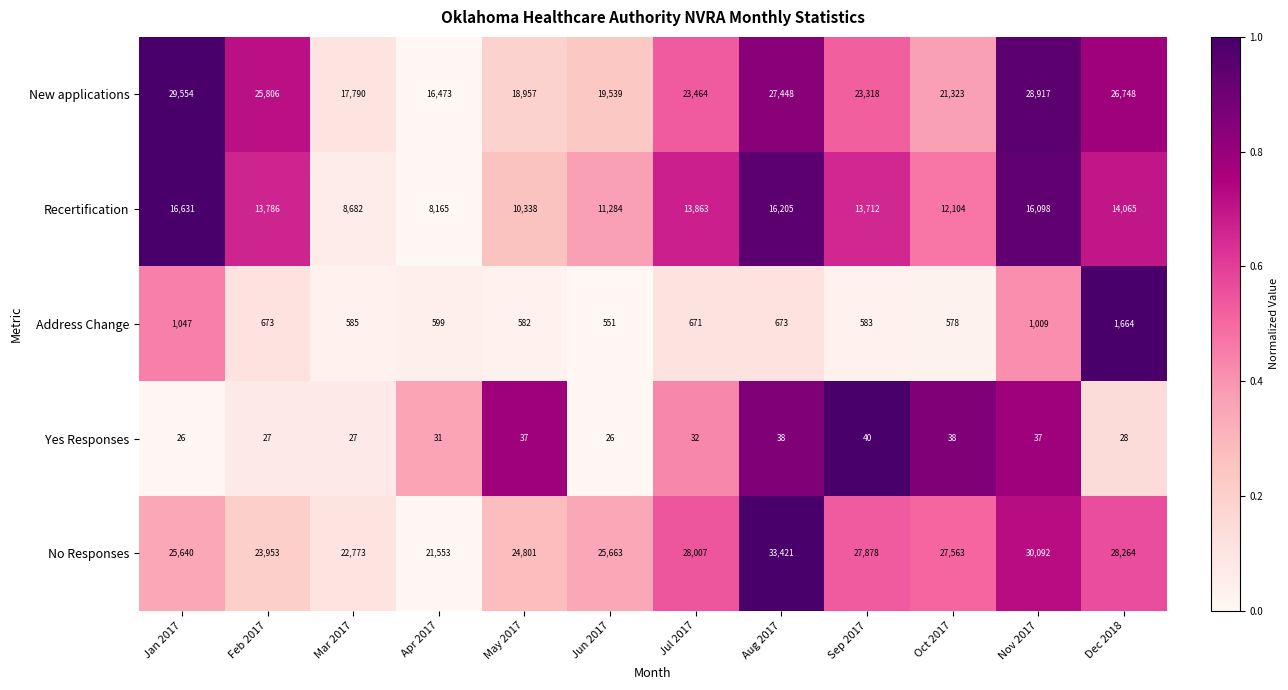

List the labels in order of No Responses value, smallest first.

Apr 2017, Mar 2017, Feb 2017, May 2017, Jan 2017, Jun 2017, Oct 2017, Sep 2017, Jul 2017, Dec 2018, Nov 2017, Aug 2017